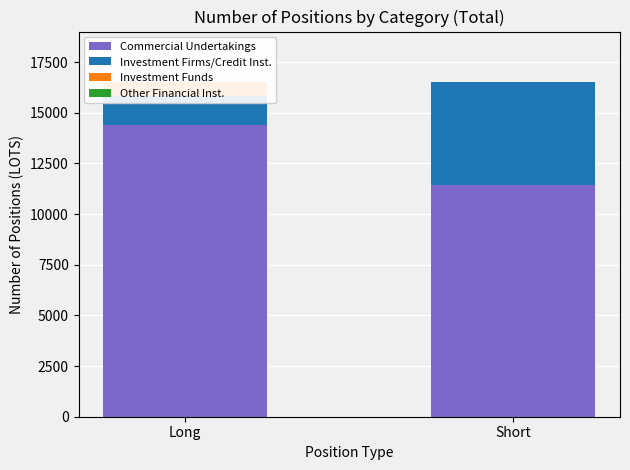

At which category does the chart reach its minimum across all series?

Long